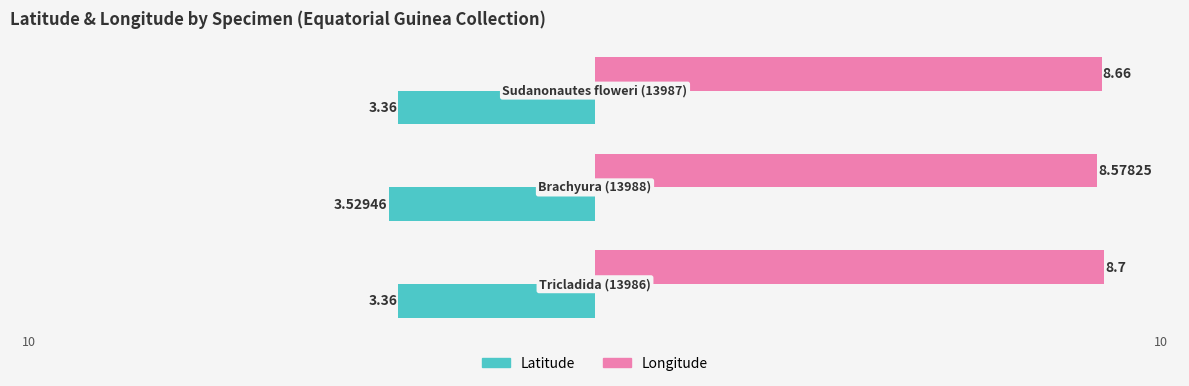

What is the lowest value of the Longitude series?

8.6